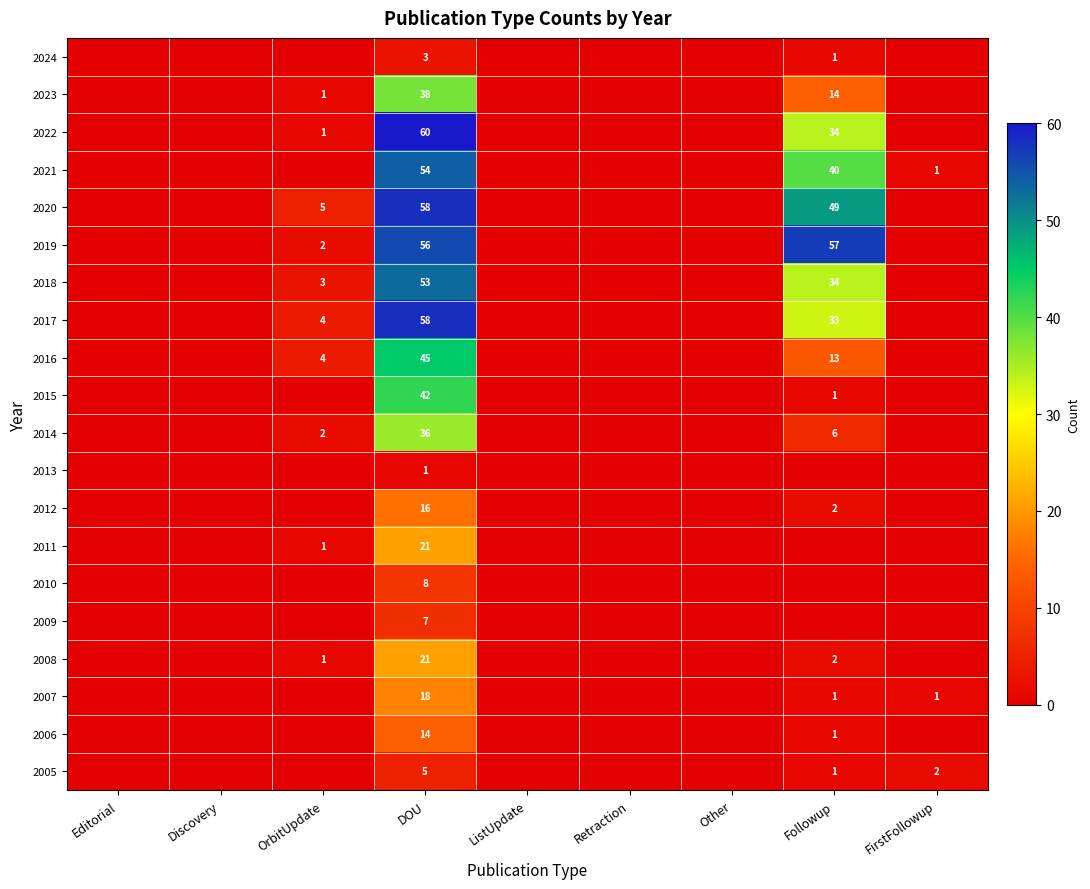

What is the maximum value shown in the chart?

60